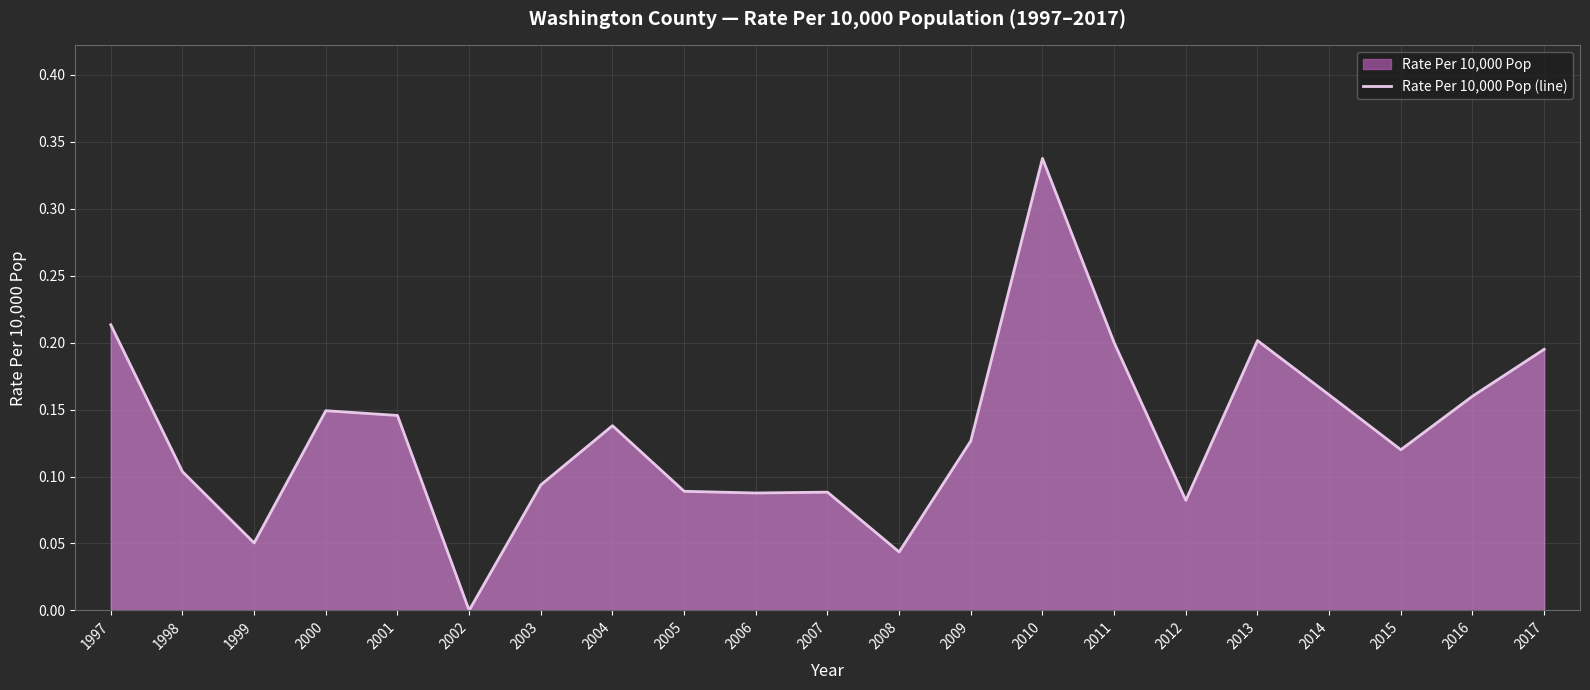

How many points are lower than both their immediate neighbors (excluding endpoints)?

6